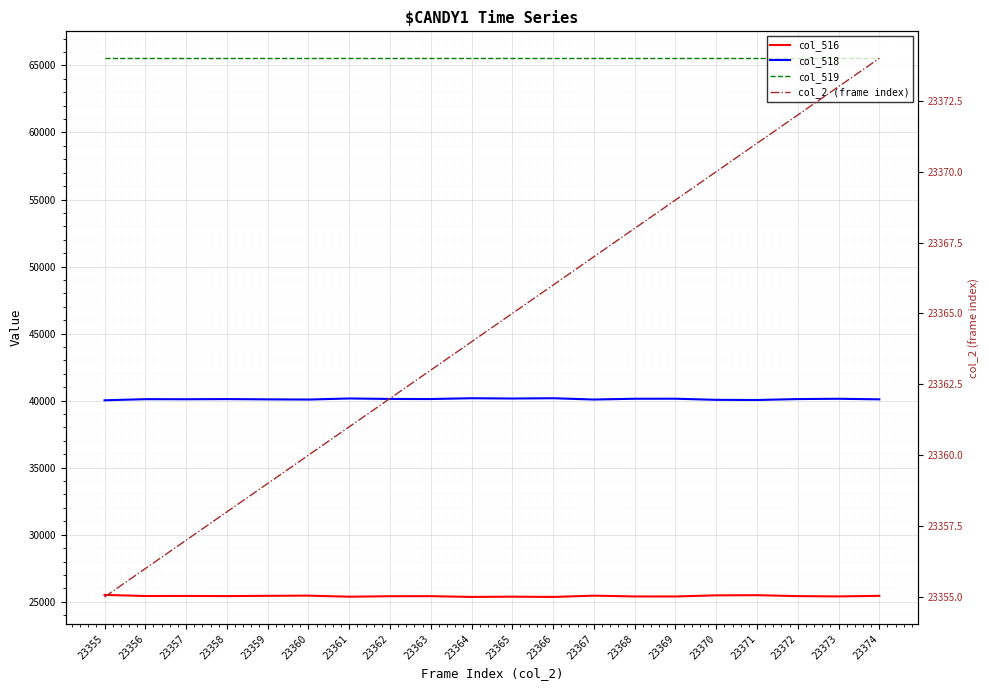

Is the value of col_2 (frame index) at 23358 greater than the value of col_518 at 23356?

No